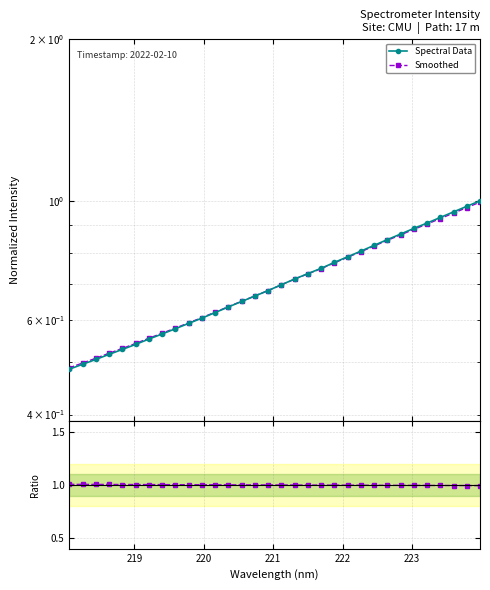

True or false: Smoothed and Ratio: Smoothed / Data cross at least once.

False